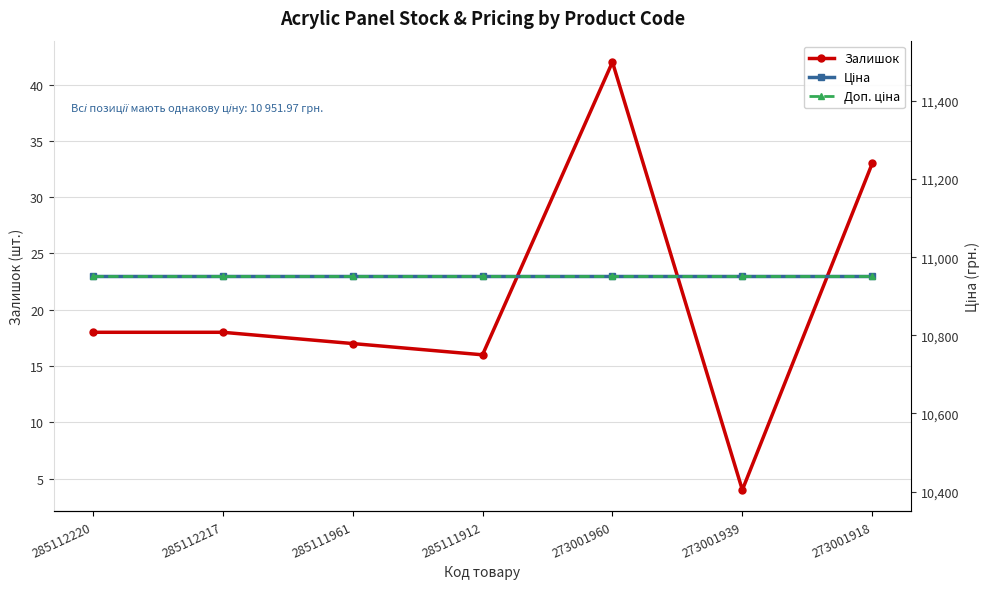

At which category does the chart reach its minimum across all series?

273001939